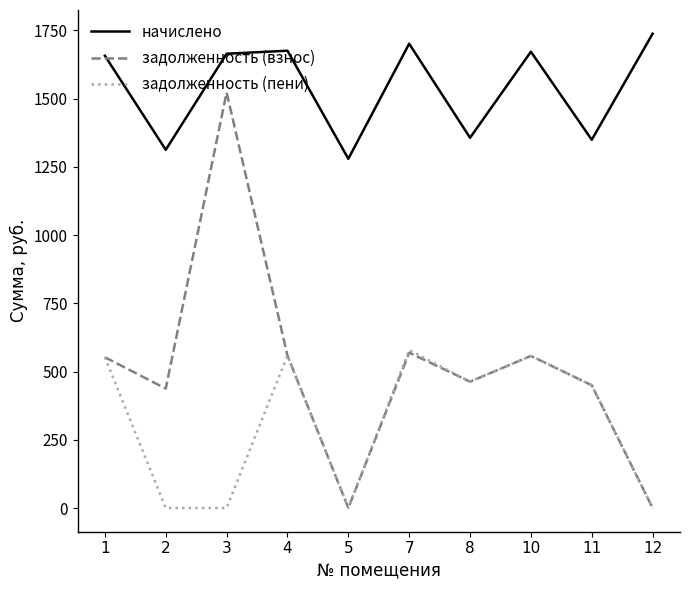

Rank the series by their maximum value, from lowest to highest.

задолженность (пени), задолженность (взнос), начислено